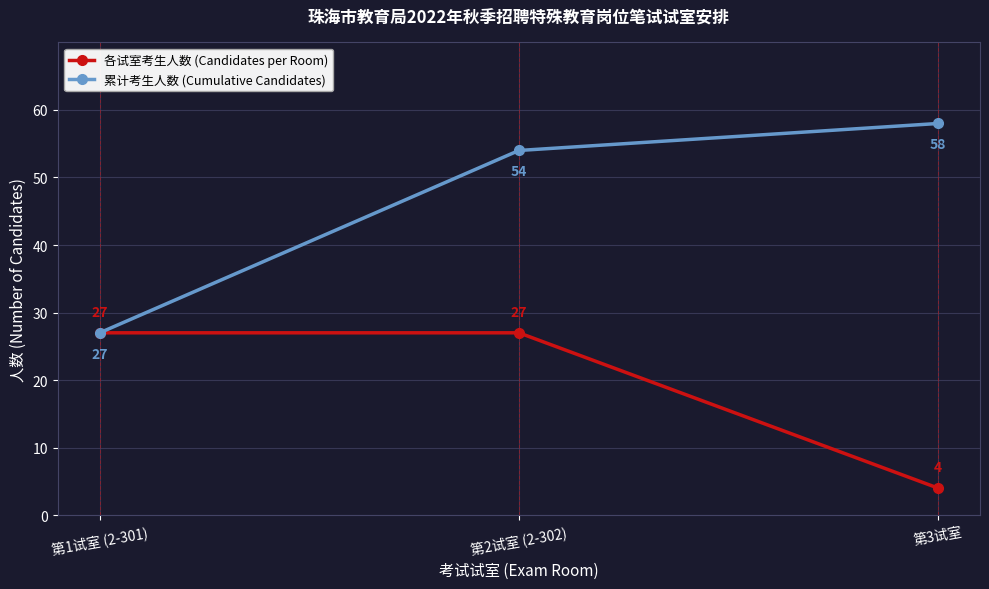

What is the minimum value shown in the chart?

4